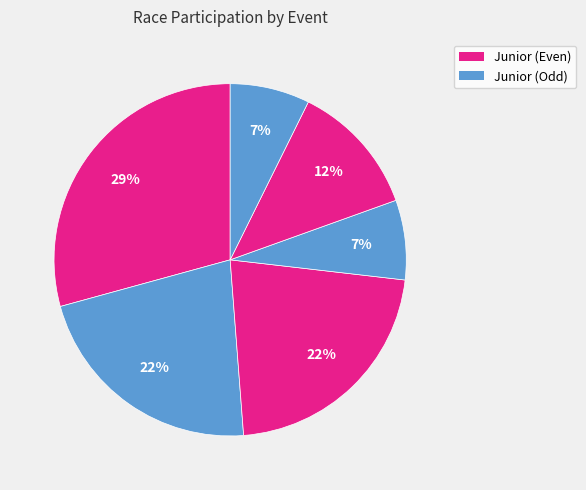

How many segments does this pie chart have?

6